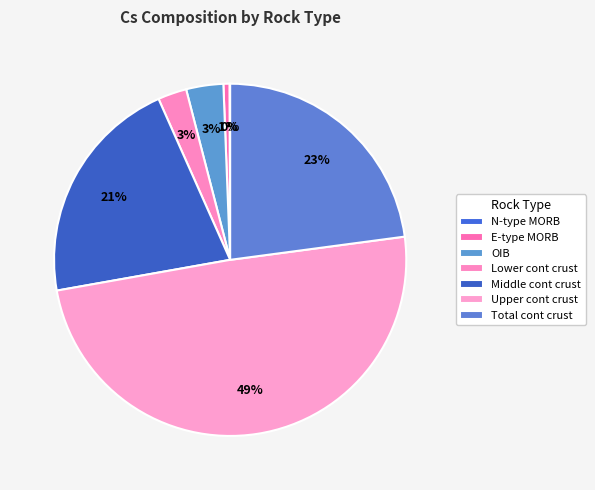

Which category has the smallest portion of the pie?

N-type MORB